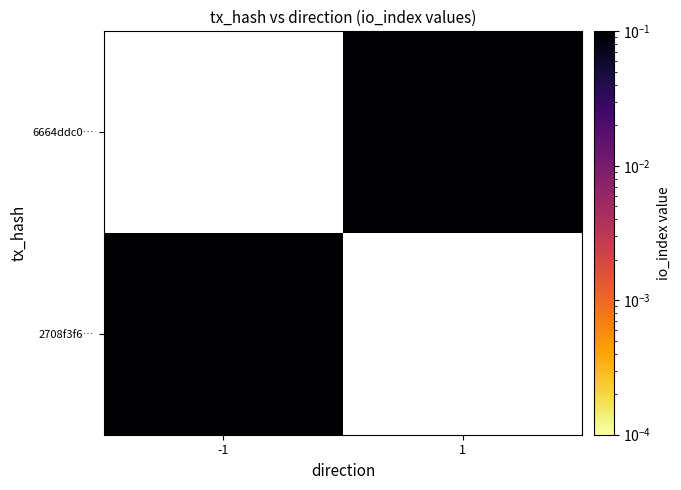

Which category has the lowest value across all series?

1